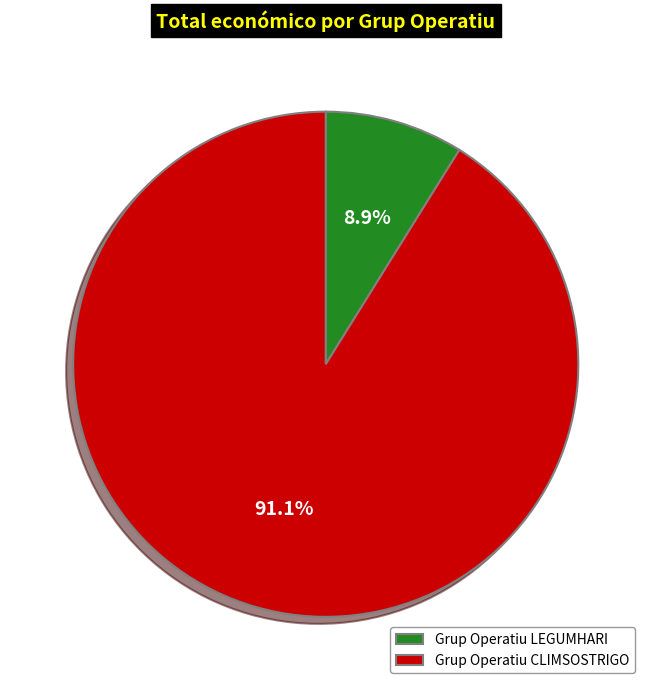

Is there any slice that represents more than half of the pie?

Yes